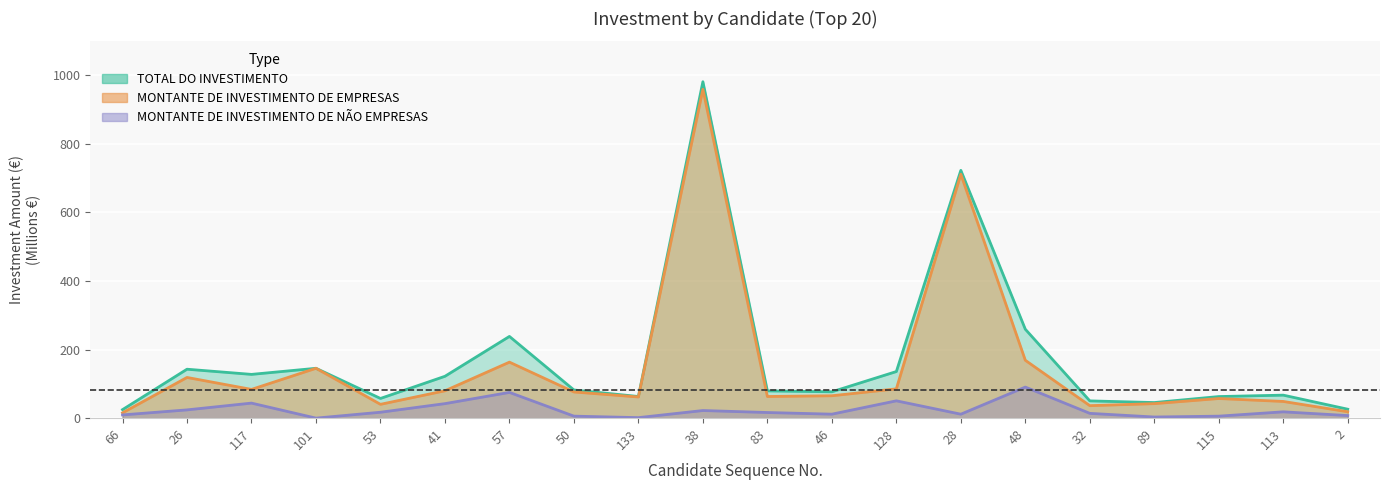

What is the difference between the MONTANTE DE INVESTIMENTO DE NÃO EMPRESAS values at 101 and 128?

50.4